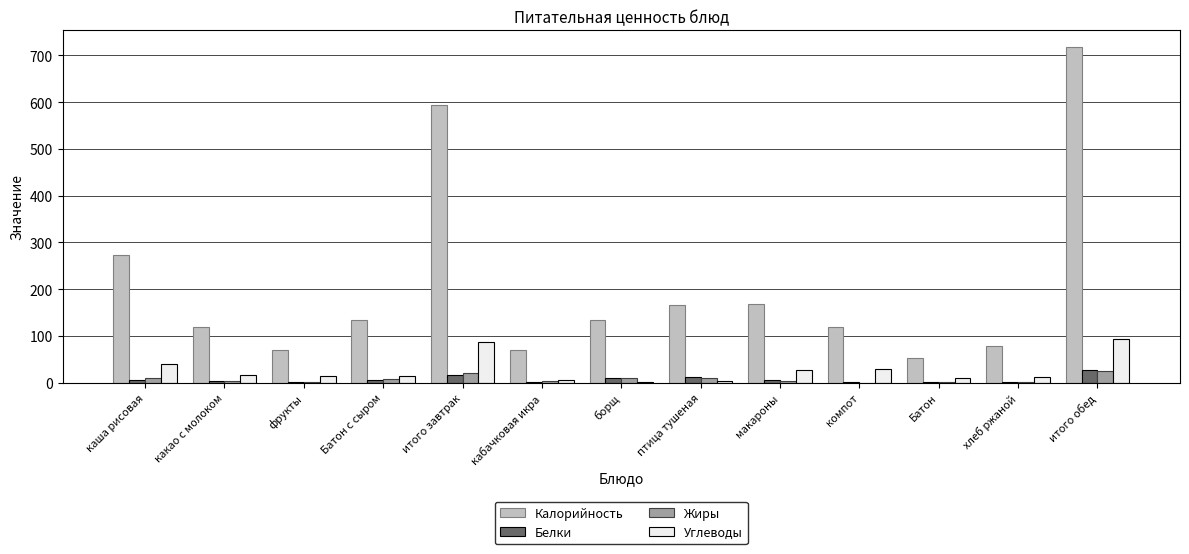

How many data points in Калорийность are above 133?

7